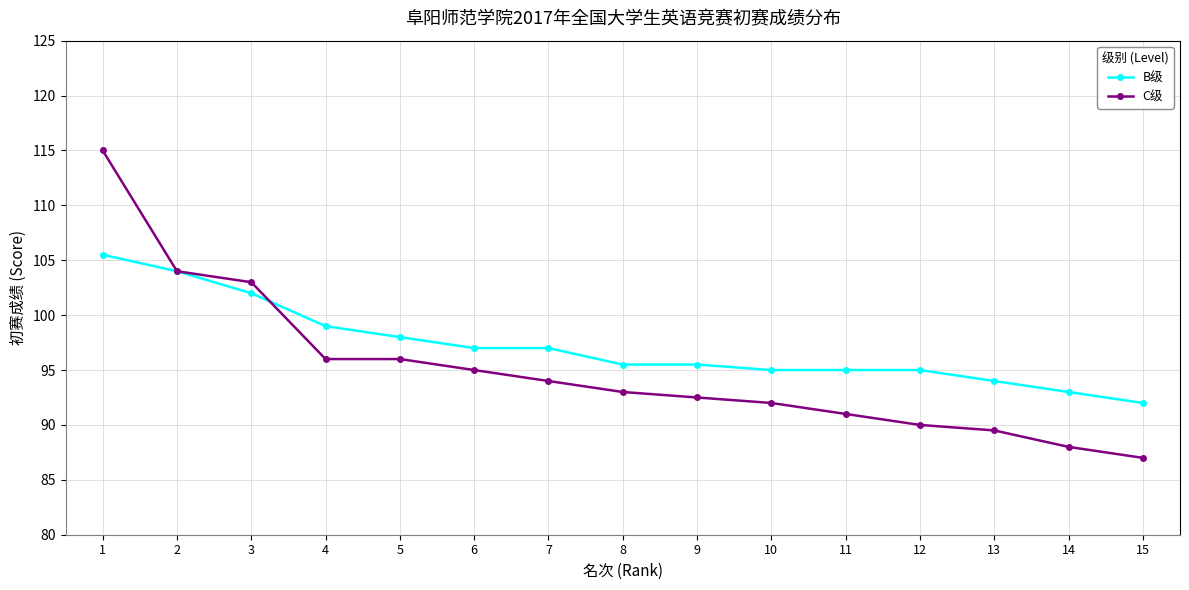

Which series changed the most between 3 and 8?

C级